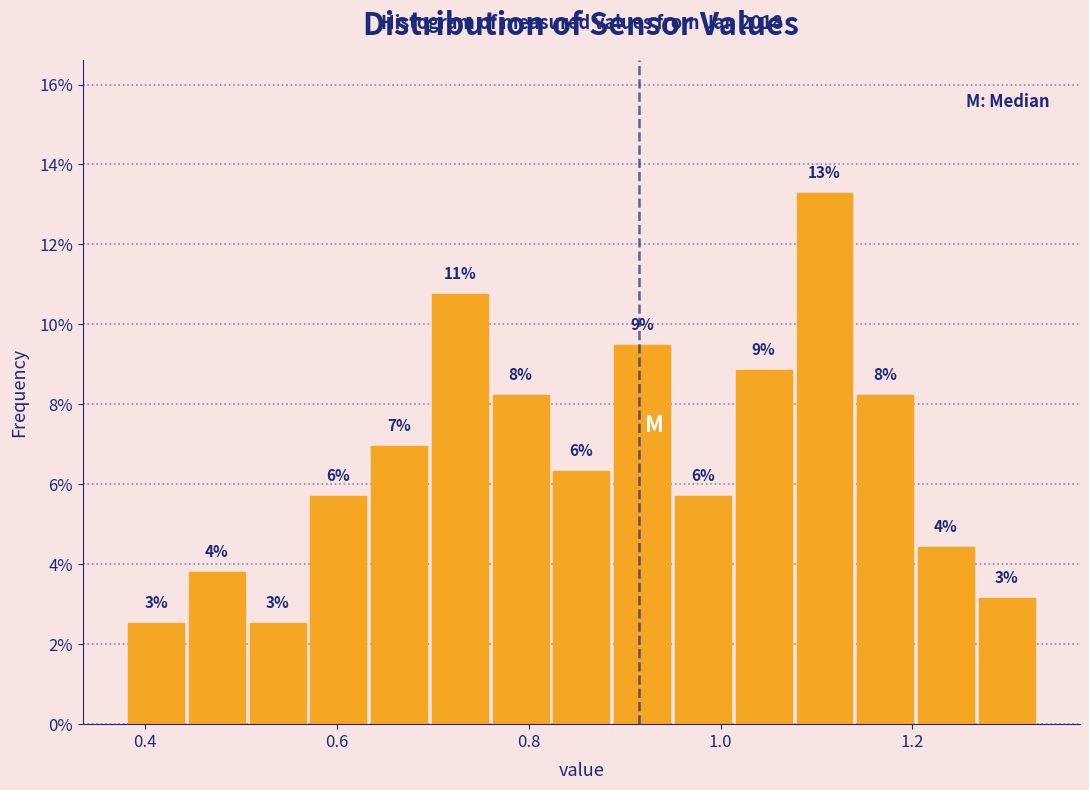

Read against the x-axis, roughly where is the centre of the tallest bar?

1.10